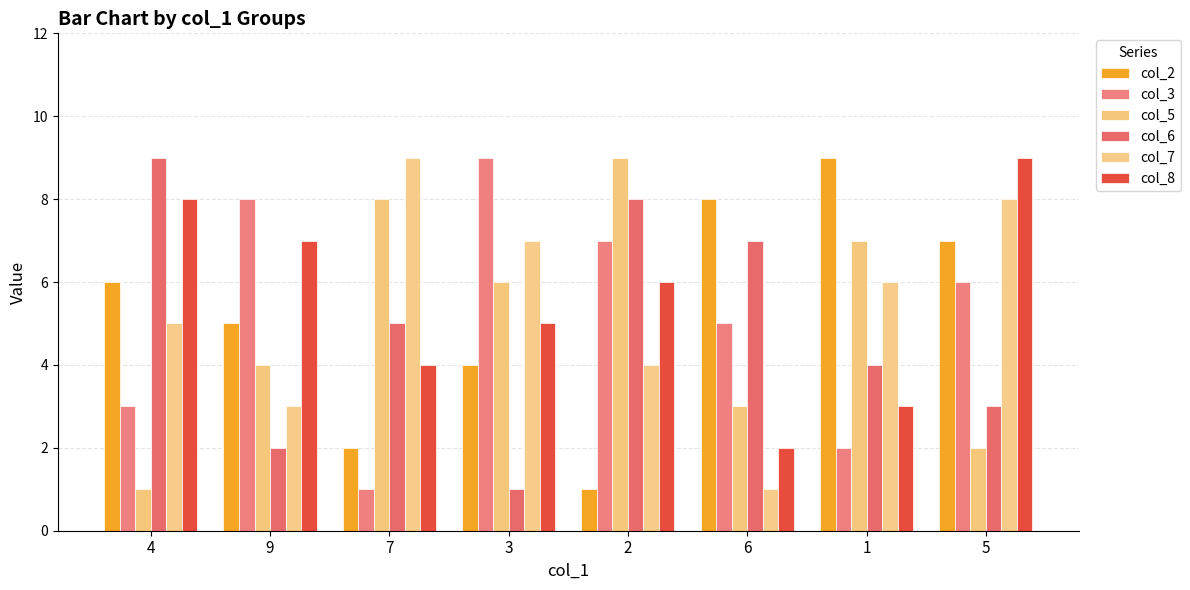

Between 9 and 6, which series saw the biggest shift?

col_6